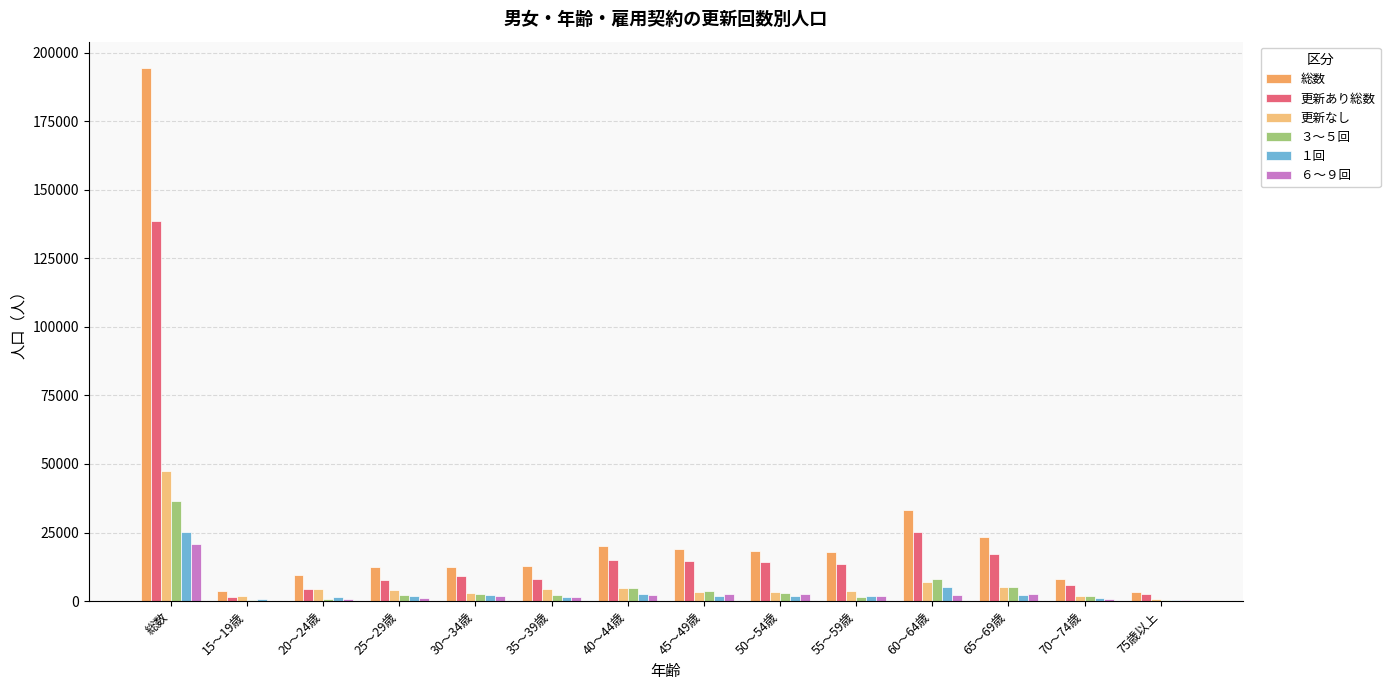

What is the total value across all series at 総数?

462600